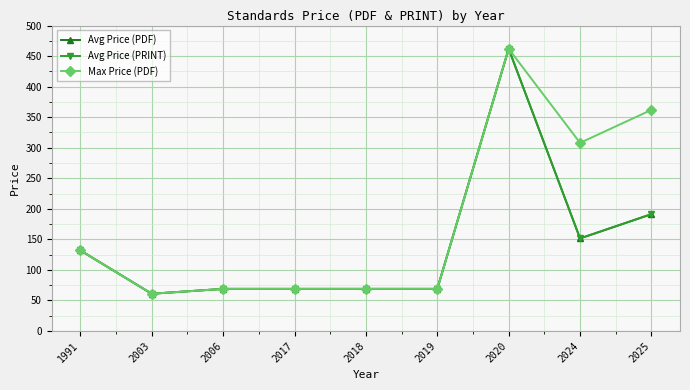

True or false: Avg Price (PRINT) and Max Price (PDF) intersect in this chart.

False